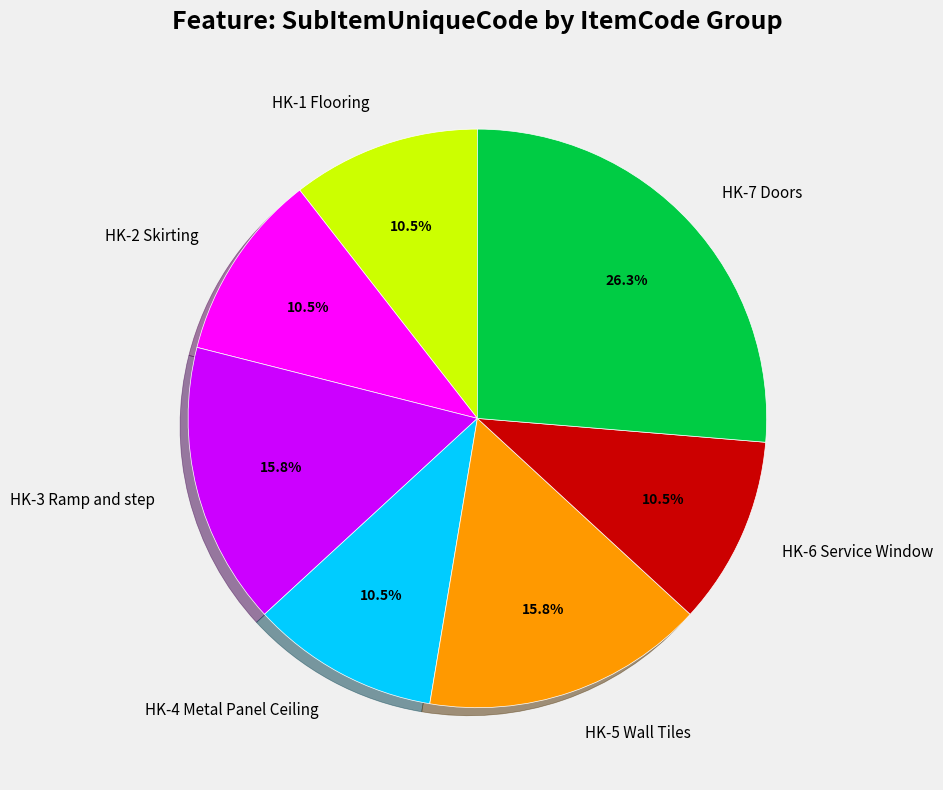

Is there a majority slice in this chart?

No